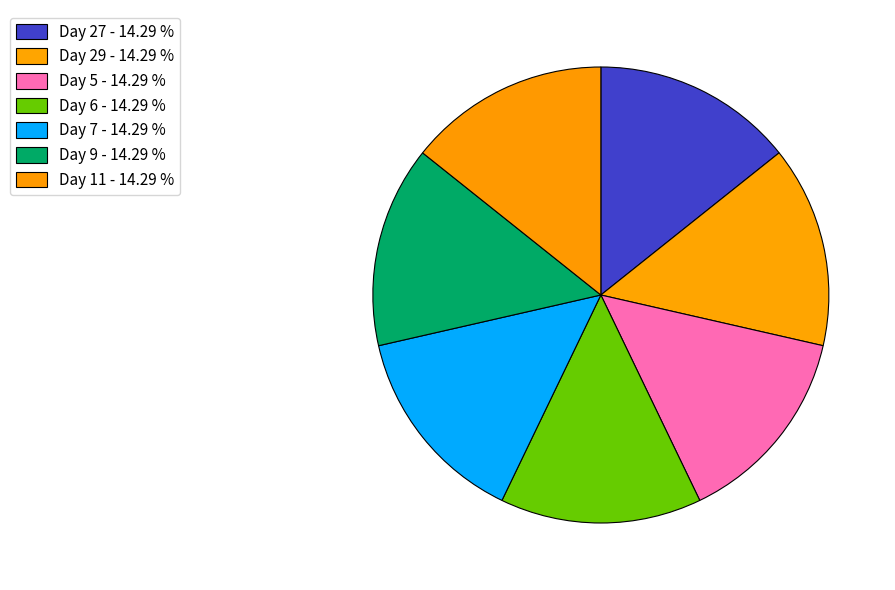

To the nearest percent, what is the average slice percentage?

14%